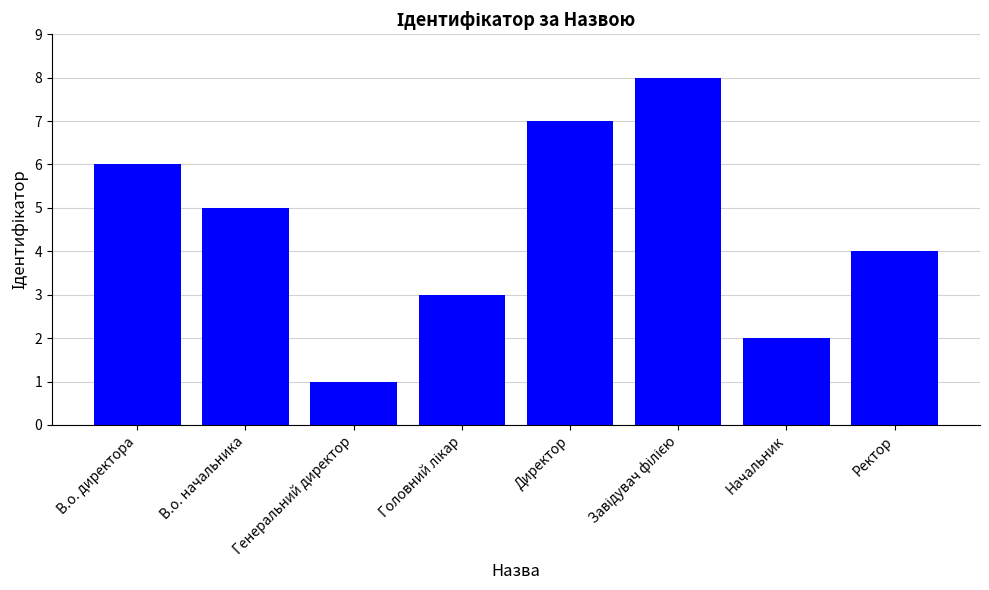

Approximately how many times larger is the value at В.о. начальника compared to В.о. директора?

0.8